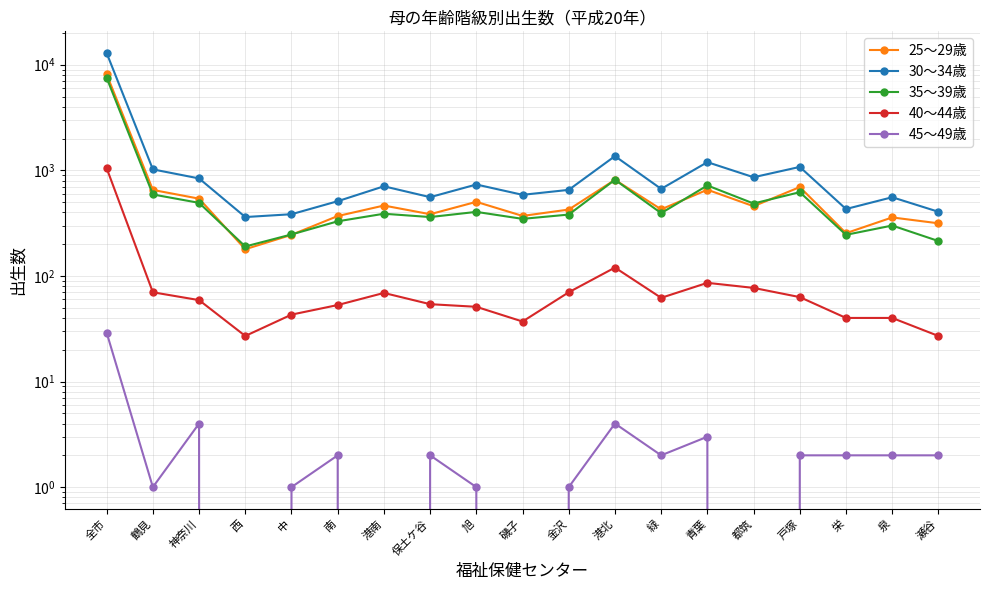

The 30～34歳 series shows 510 at 南. True or false?

True